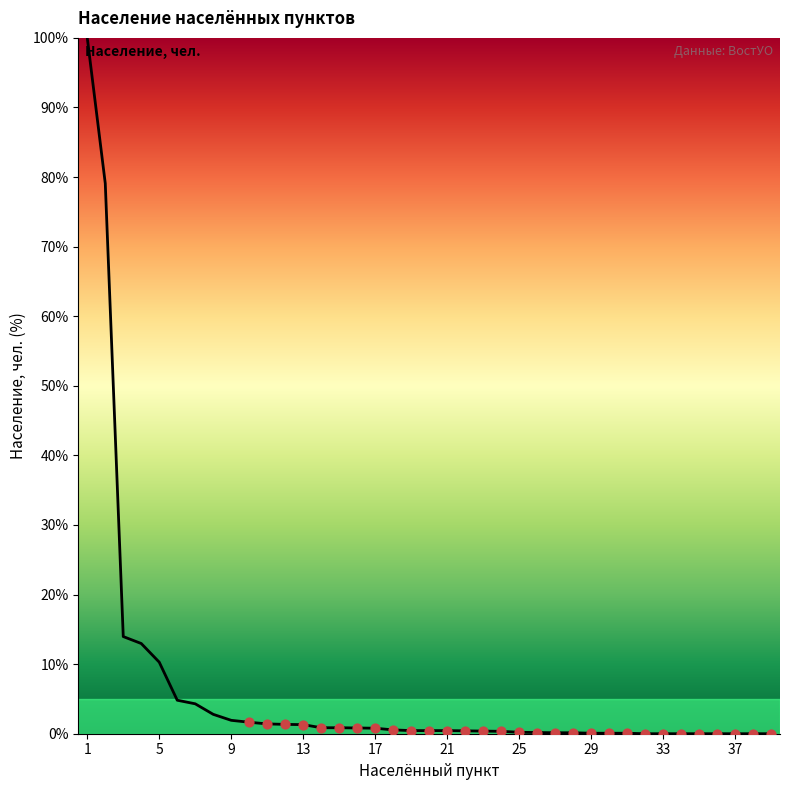

What is the maximum value shown in the chart?

100.0